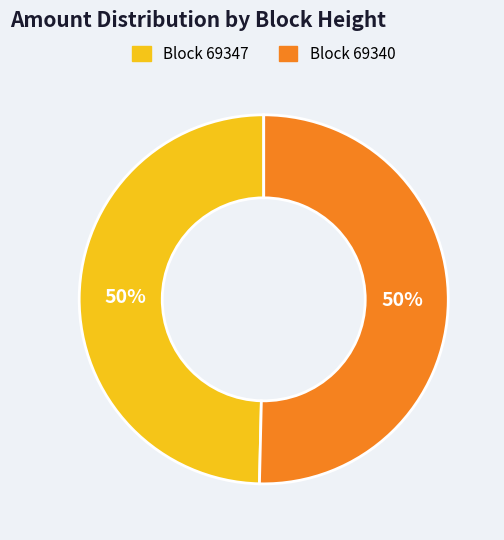

To the nearest percent, what is the average slice percentage?

50%